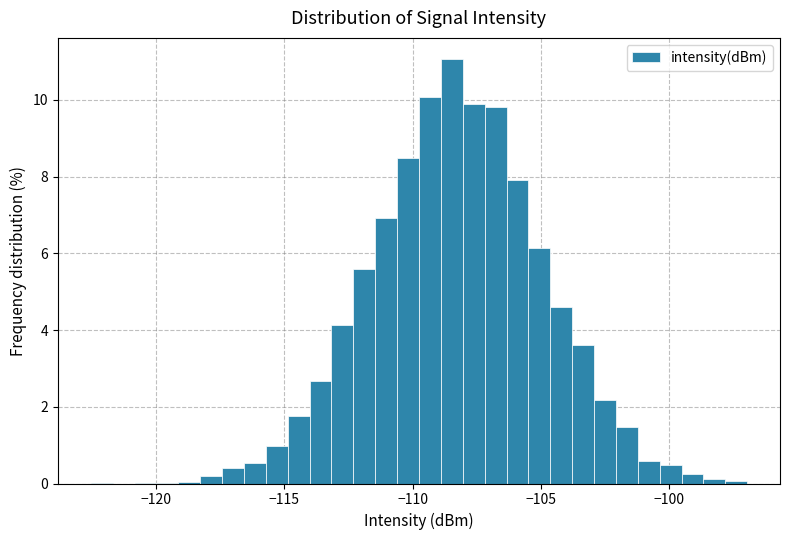

Read against the x-axis, roughly where is the centre of the tallest bar?

-108.5